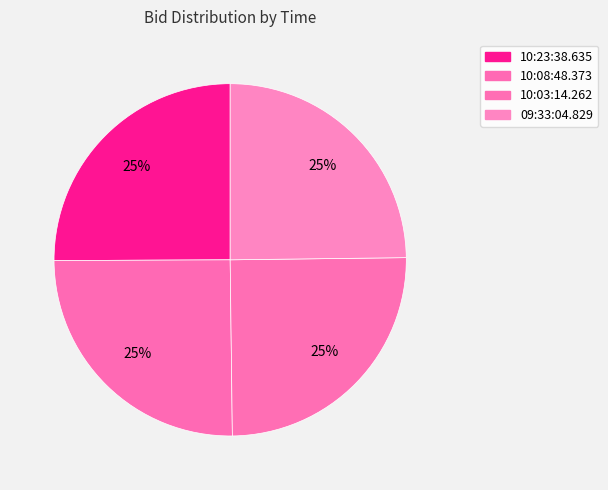

How many segments does this pie chart have?

4